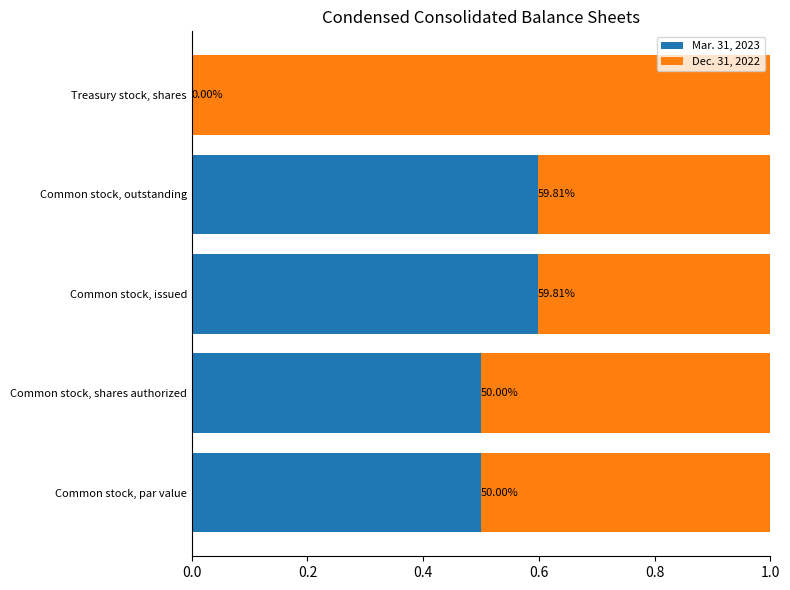

What are all the series names shown in the legend?

Mar. 31, 2023, Dec. 31, 2022